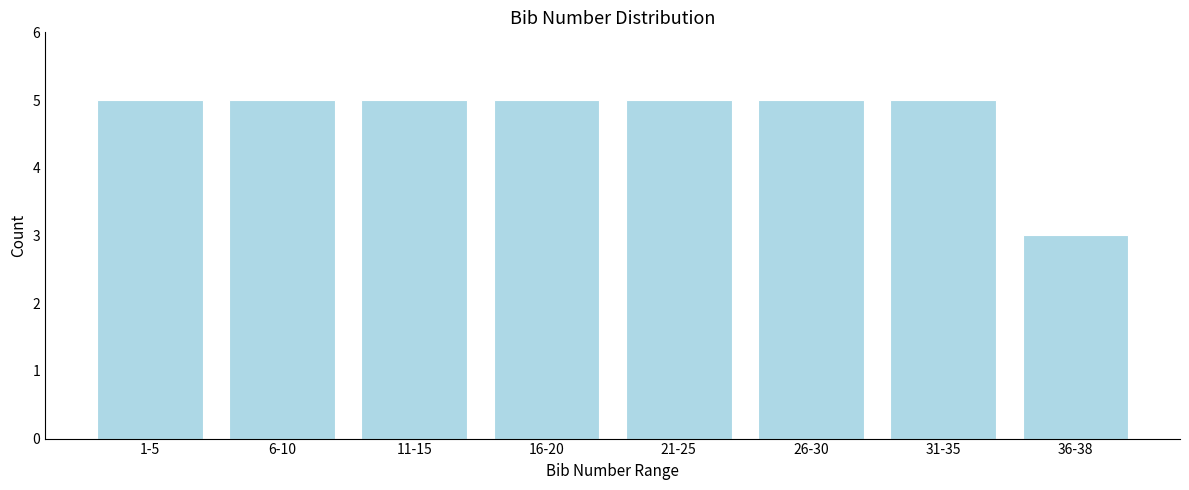

Reading right to left, transcribe all the data shown in this chart.

36-38=3	31-35=5	26-30=5	21-25=5	16-20=5	11-15=5	6-10=5	1-5=5